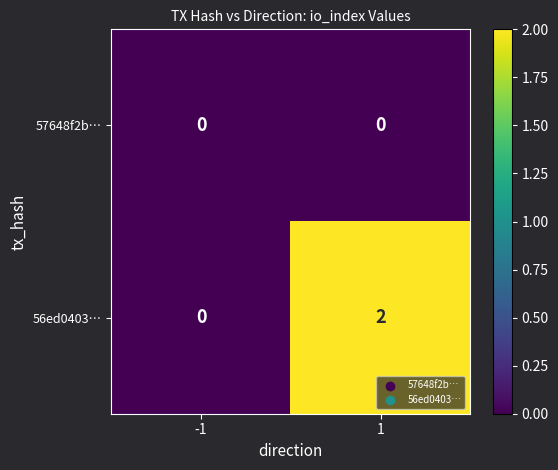

At how many categories does at least one series exceed 1?

1